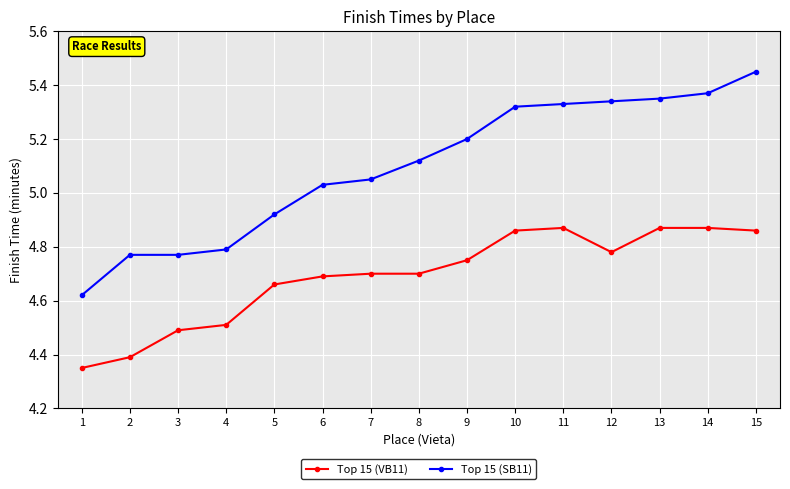

True or false: Top 15 (VB11) has a value of 7.6 at 4.

False